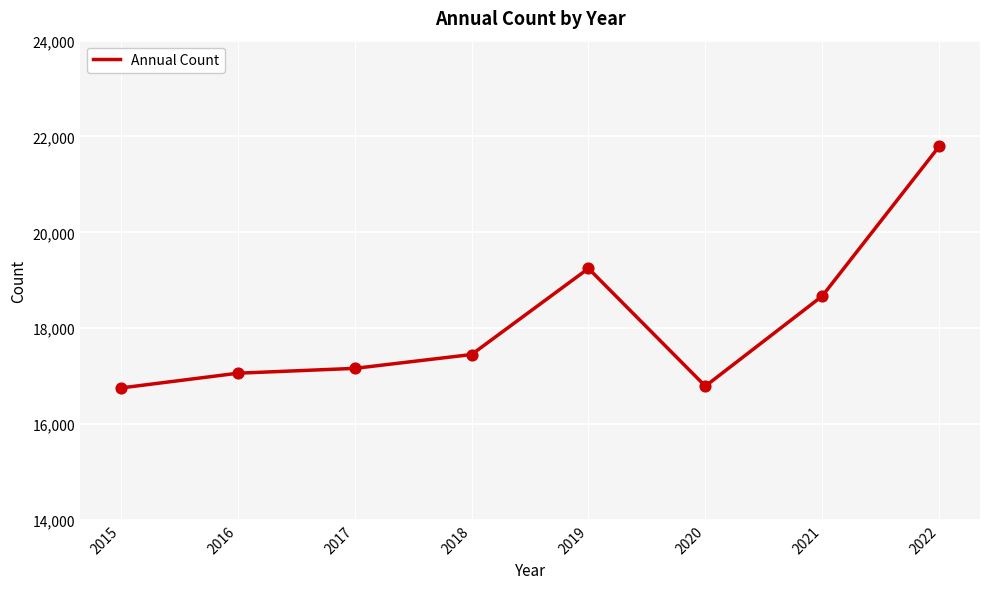

Which has a higher value, 2020 or 2021?

2021